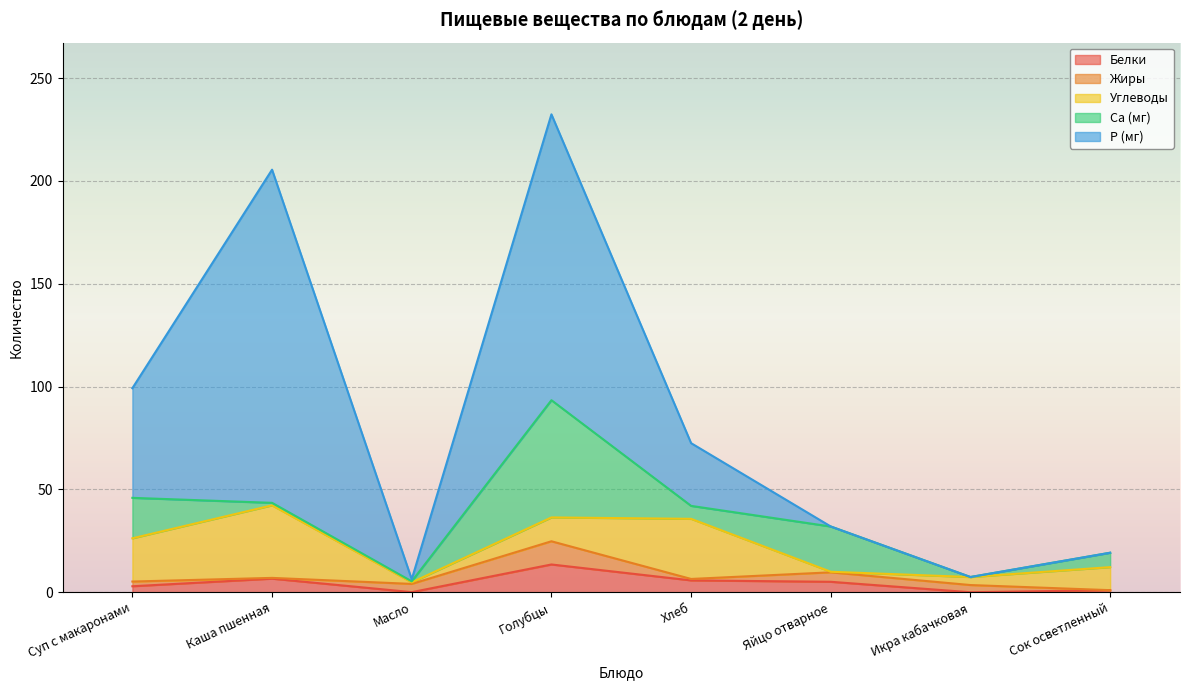

How many values in the P (мг) series are below 30?

4